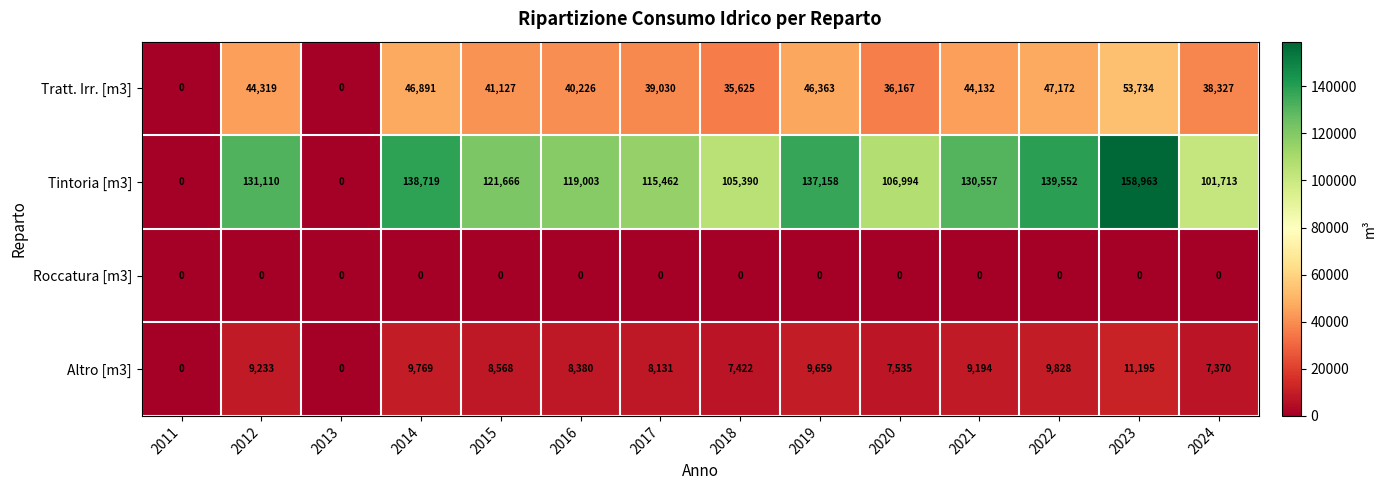

Which series has the largest range (max minus min)?

Tintoria [m3]